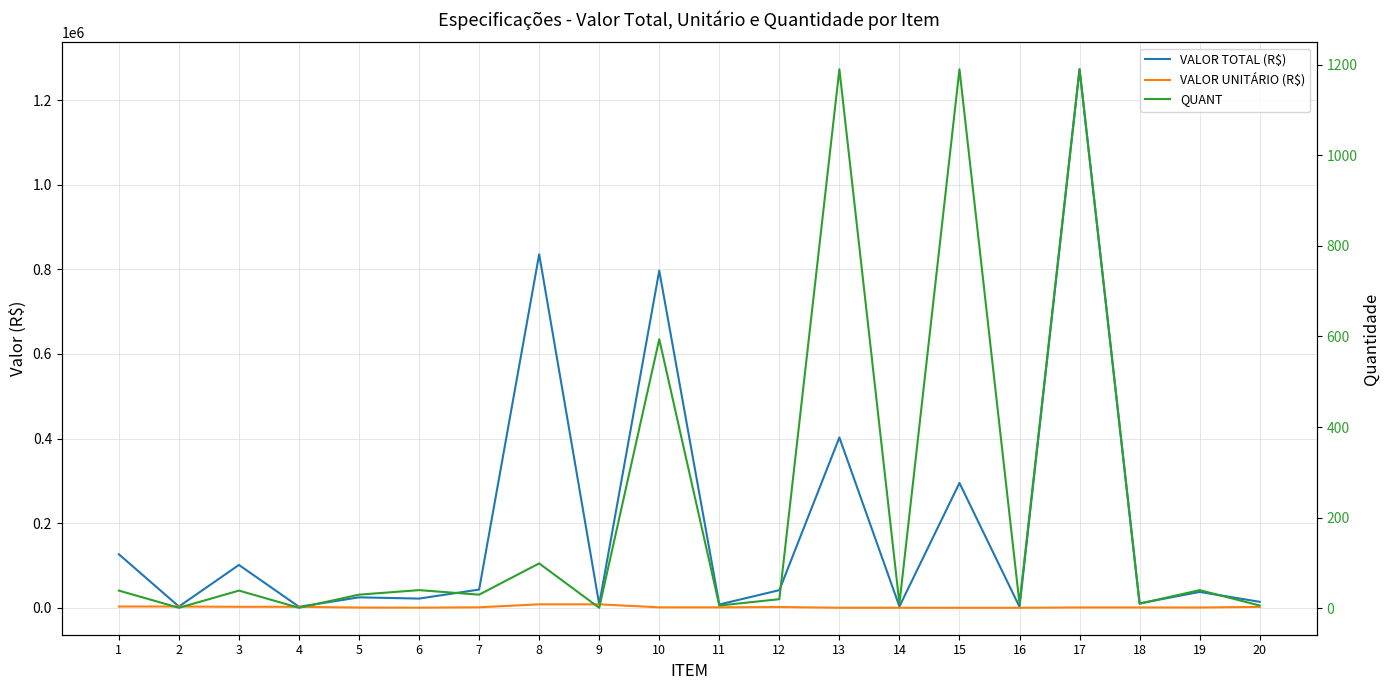

Is the value of QUANT at 16 greater than the value of VALOR UNITÁRIO (R$) at 15?

No